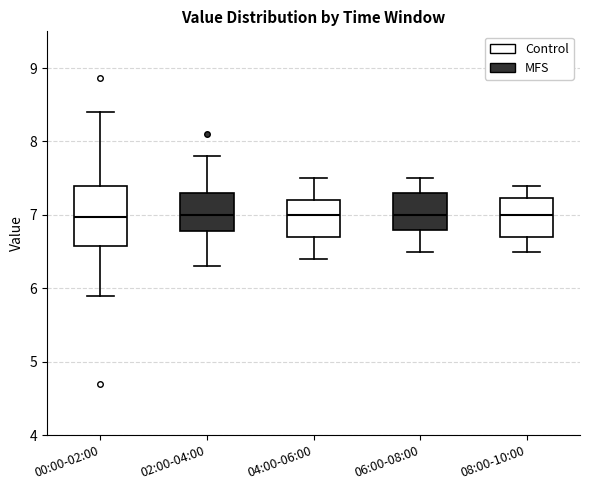

Reading left to right, transcribe this box plot: for each box, give where its median line is, the range the box spans, and where its two whiskers end, as read against the y-axis. The values are not printed on the chart, so give them approximately, as read against the axis.

00:00-02:00: median 7.0, box 6.6 to 7.4, whiskers 5.9 to 8.4
02:00-04:00: median 7.0, box 6.8 to 7.3, whiskers 6.3 to 7.8
04:00-06:00: median 7.0, box 6.7 to 7.2, whiskers 6.4 to 7.5
06:00-08:00: median 7.0, box 6.8 to 7.3, whiskers 6.5 to 7.5
08:00-10:00: median 7.0, box 6.7 to 7.2, whiskers 6.5 to 7.4